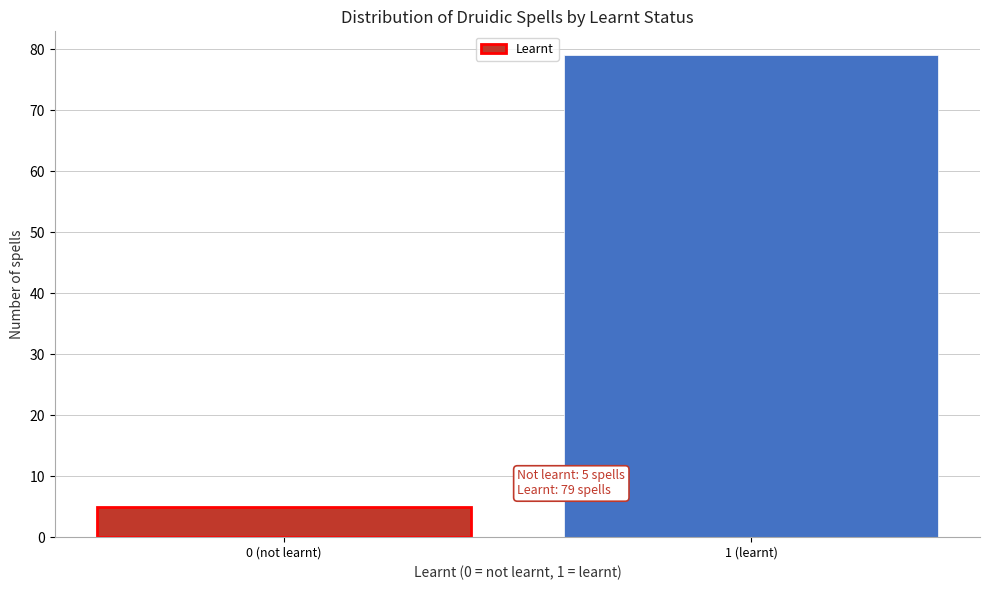

Reading left to right, transcribe all the data shown in this chart.

0 (not learnt)=5	1 (learnt)=79